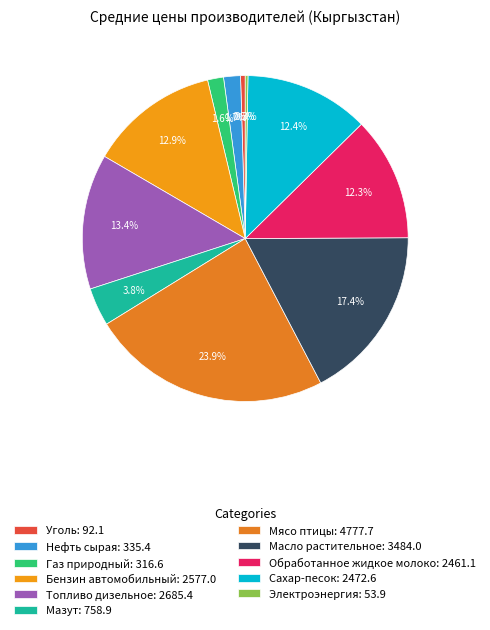

The Масло растительное slice represents 12% of the pie. True or false?

False